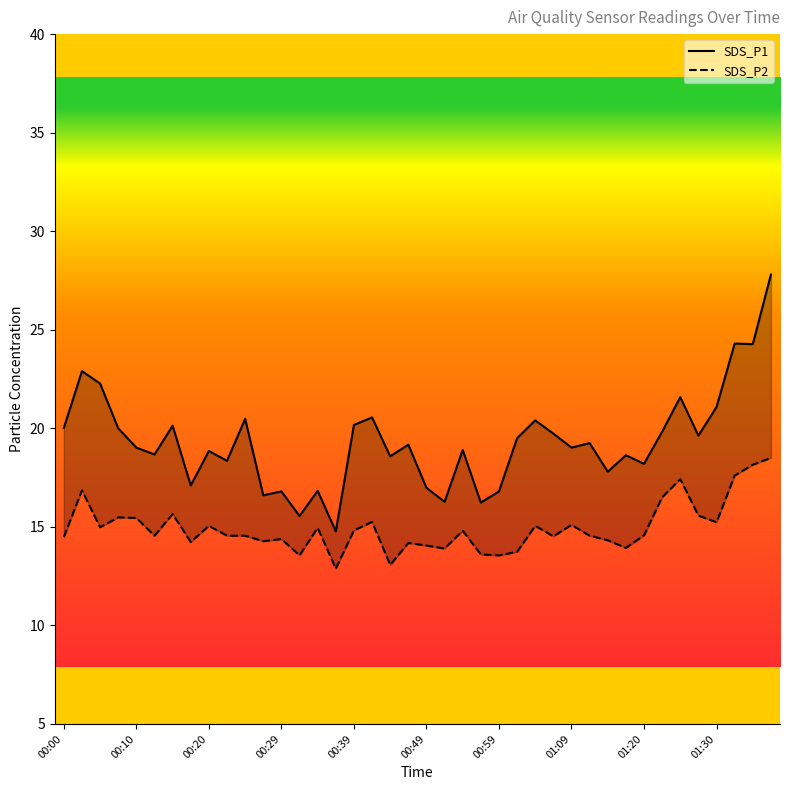

True or false: SDS_P2 has a value of 7.8 at 37.

False